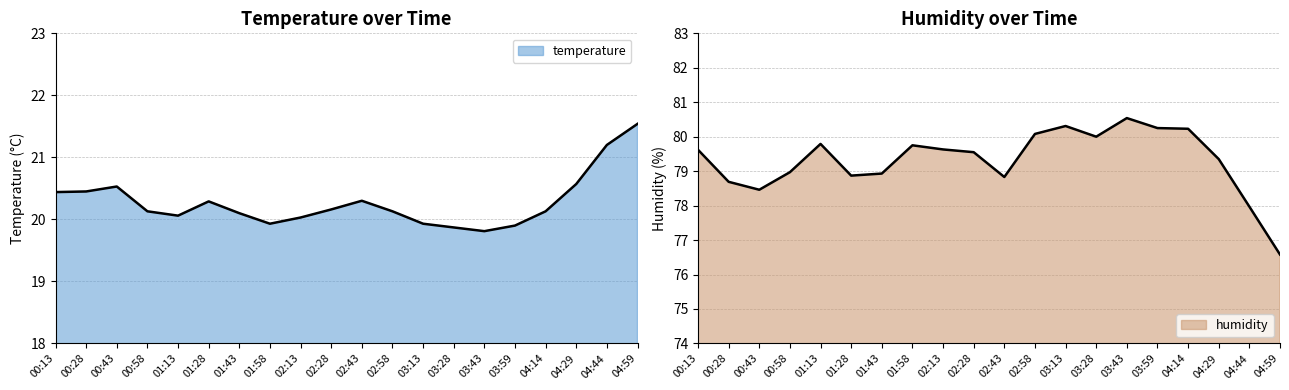

Between 00:58 and 01:58, which is larger?

00:58